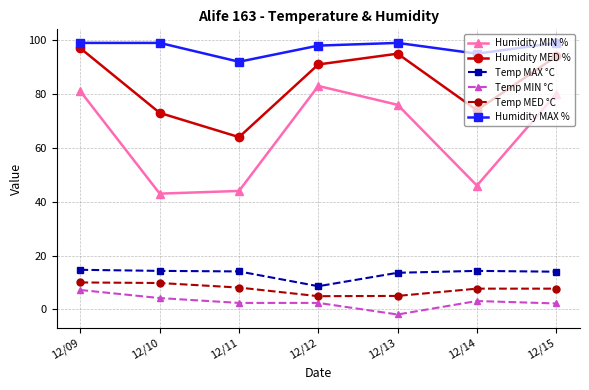

What is the spread (max minus min) of values at 12/14?

91.9